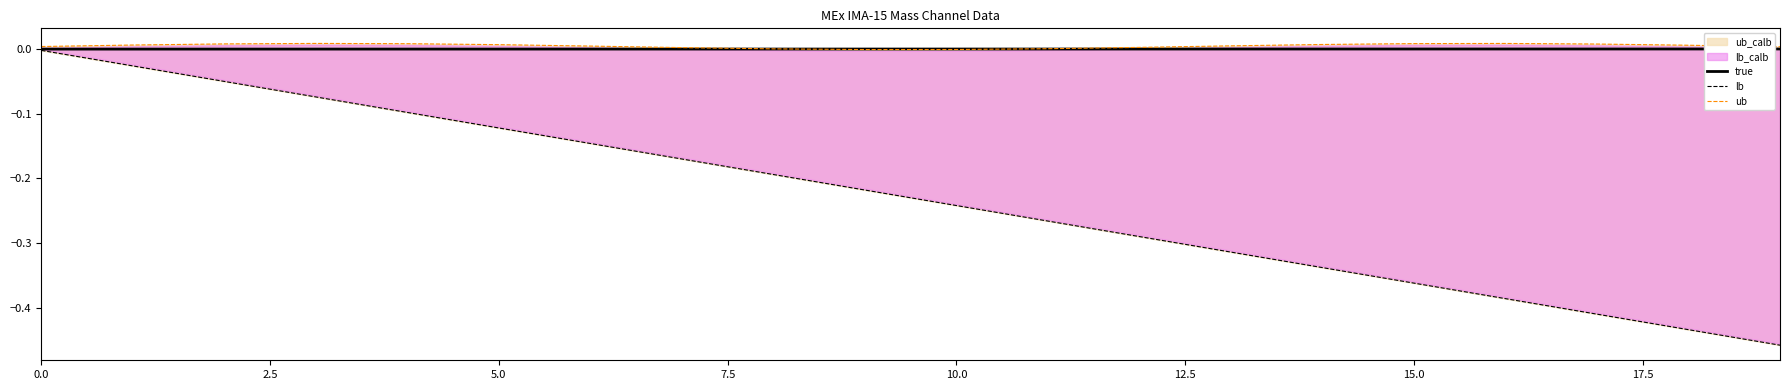

What is the label of the 4th point from the right?

16